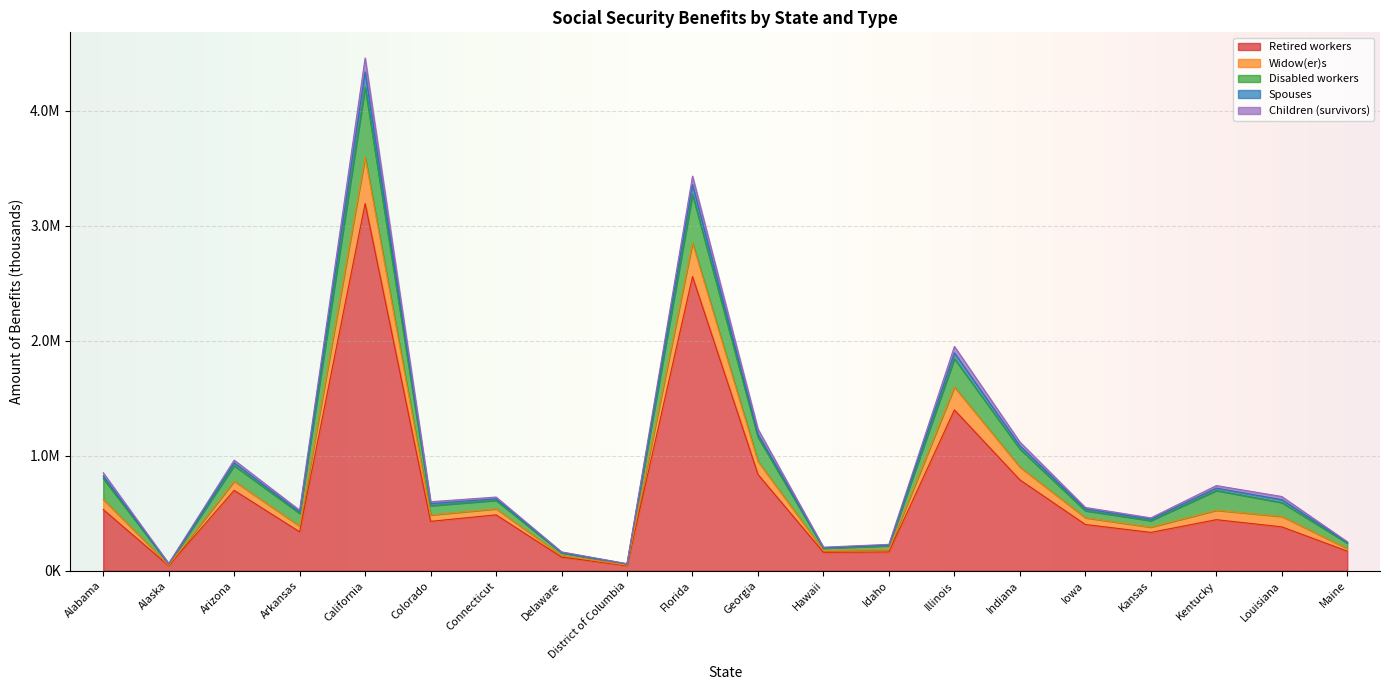

True or false: Widow(er)s and Retired workers cross at least once.

False